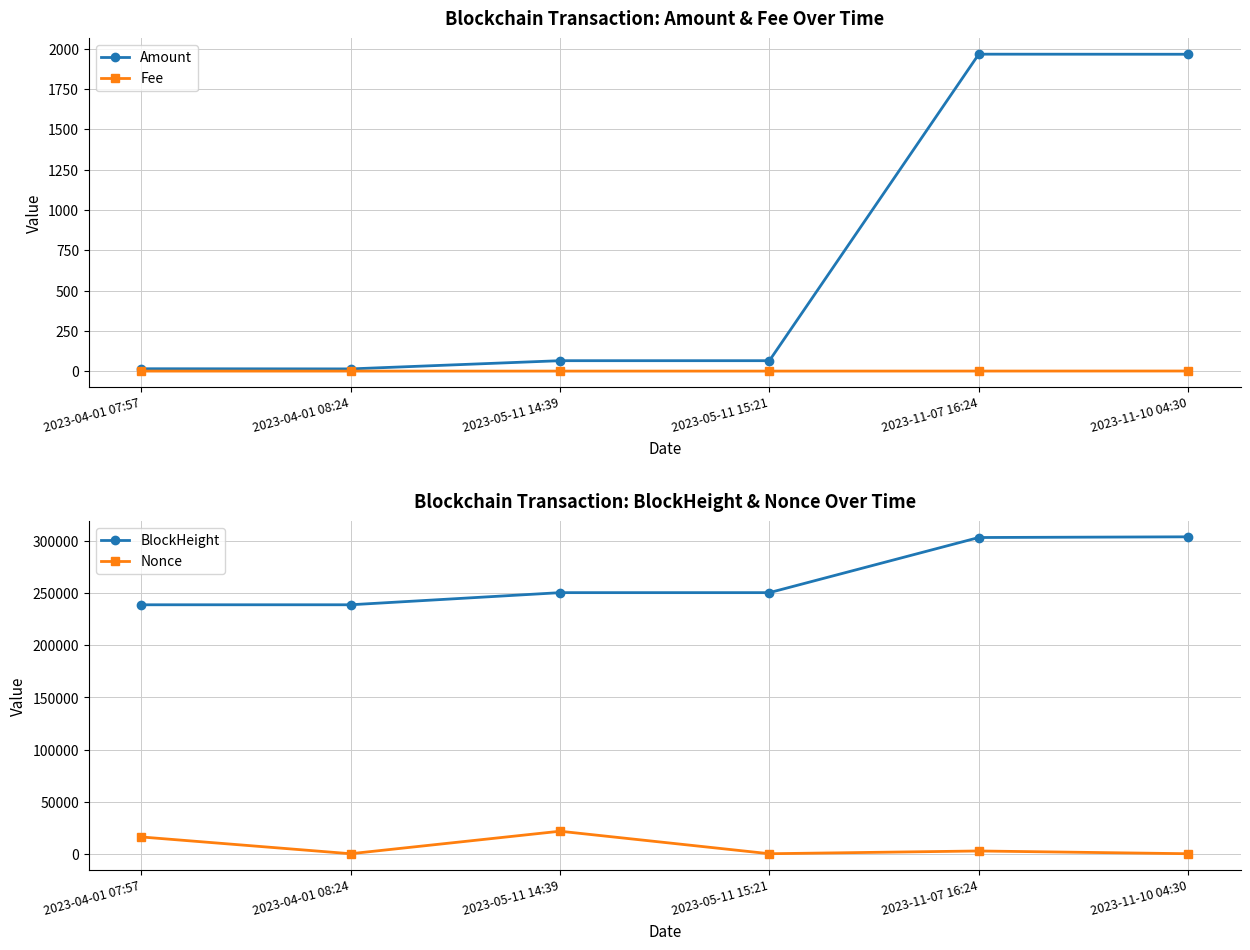

Does the chart display data point markers on the line(s)?

Yes